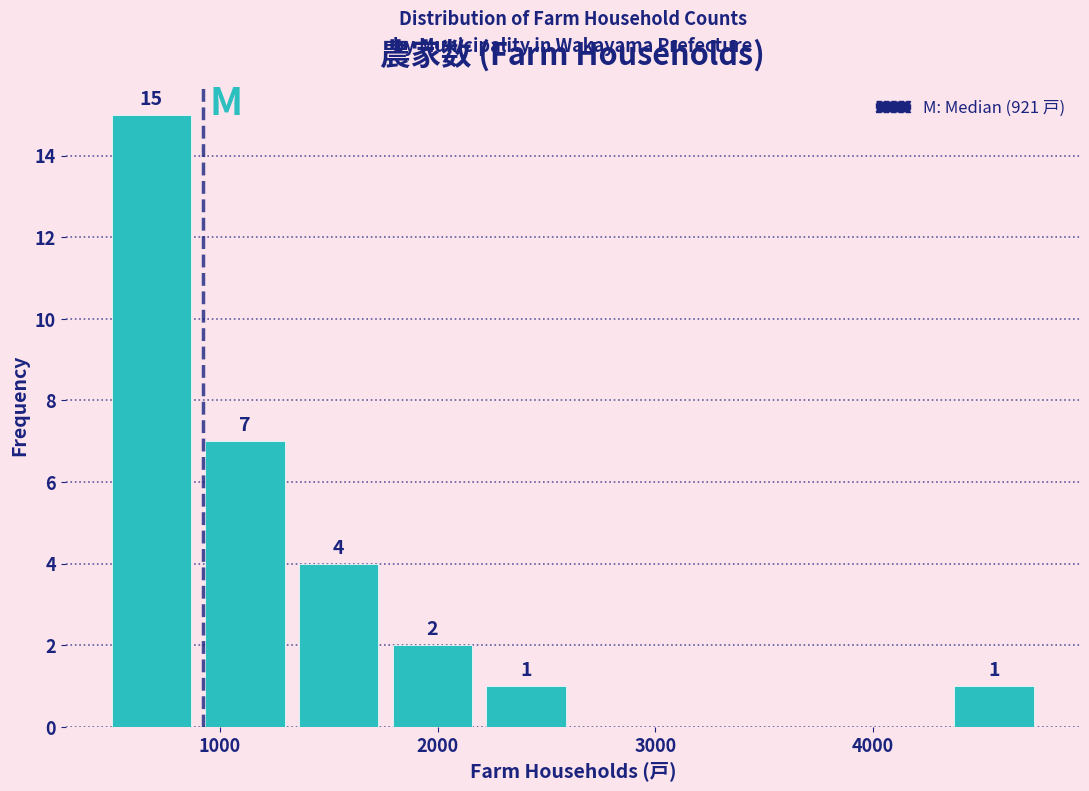

Which range on the x-axis has the tallest bar?

500 to 900